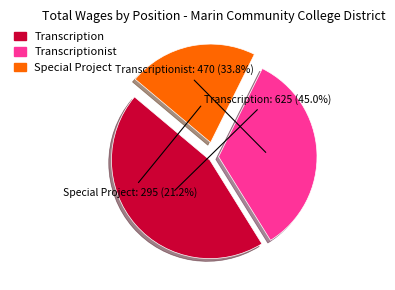

Does any single category account for the majority?

No